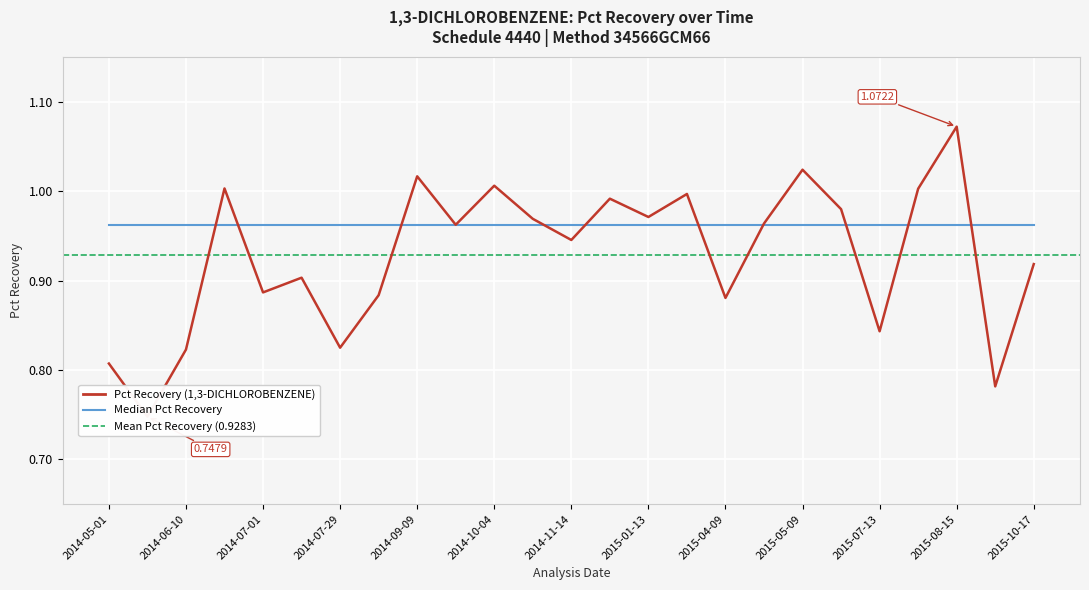

True or false: Pct Recovery and Median Pct Recovery intersect in this chart.

True